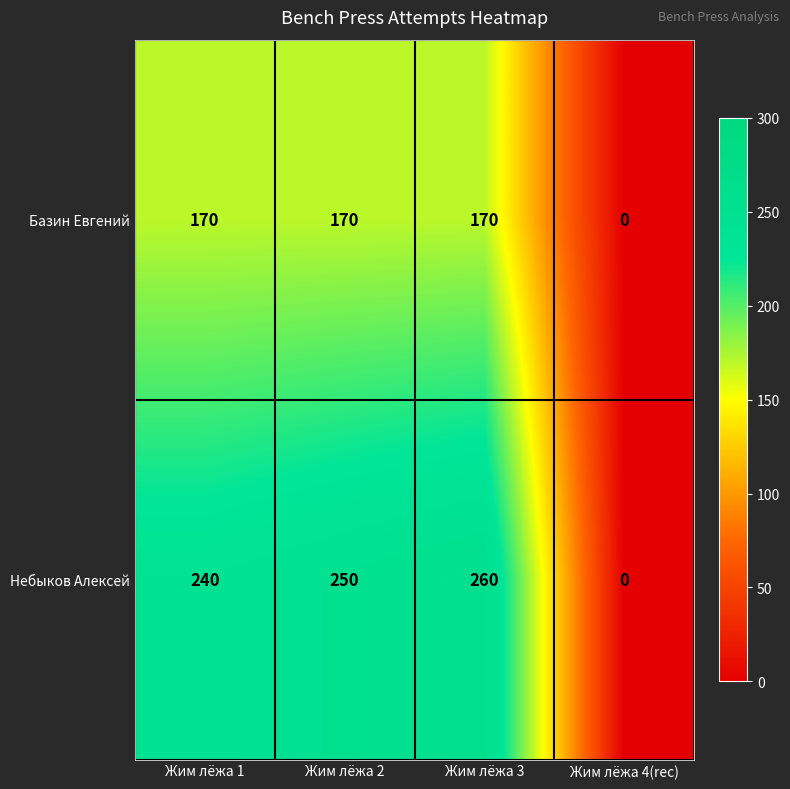

Between Жим лёжа 2 and Жим лёжа 4(rec), which series saw the biggest shift?

Небыков Алексей